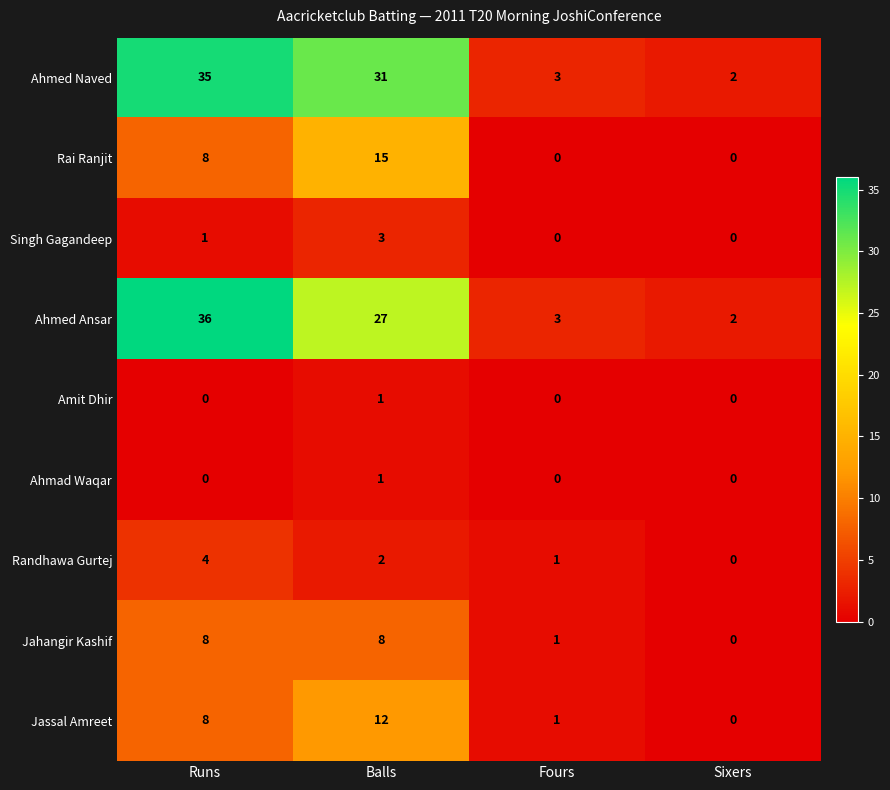

What is the total value across all series at Runs?

100